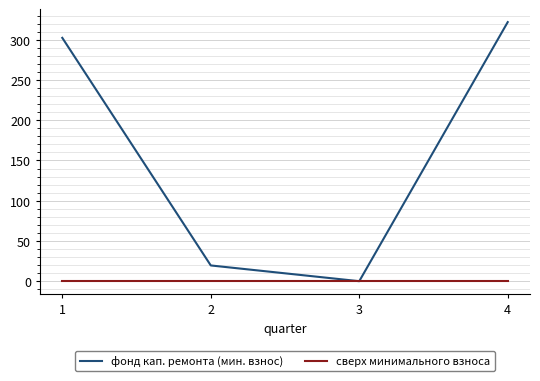

Reading left to right, list all the values displayed in this chart.

фонд кап. ремонта (мин. взнос): 1=302.3	2=19.6	3=0.0	4=321.9
сверх минимального взноса: 1=0.0	2=0.0	3=0.0	4=0.0